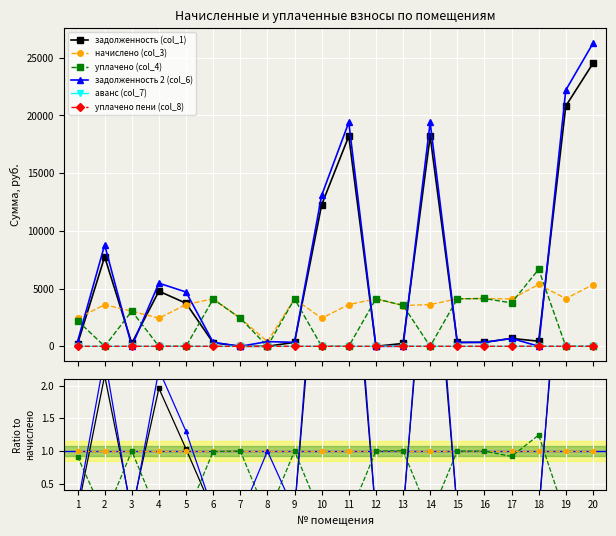

What are all the series names shown in the legend?

задолженность (col_1), начислено (col_3), уплачено (col_4), задолженность 2 (col_6), аванс (col_7), уплачено пени (col_8)